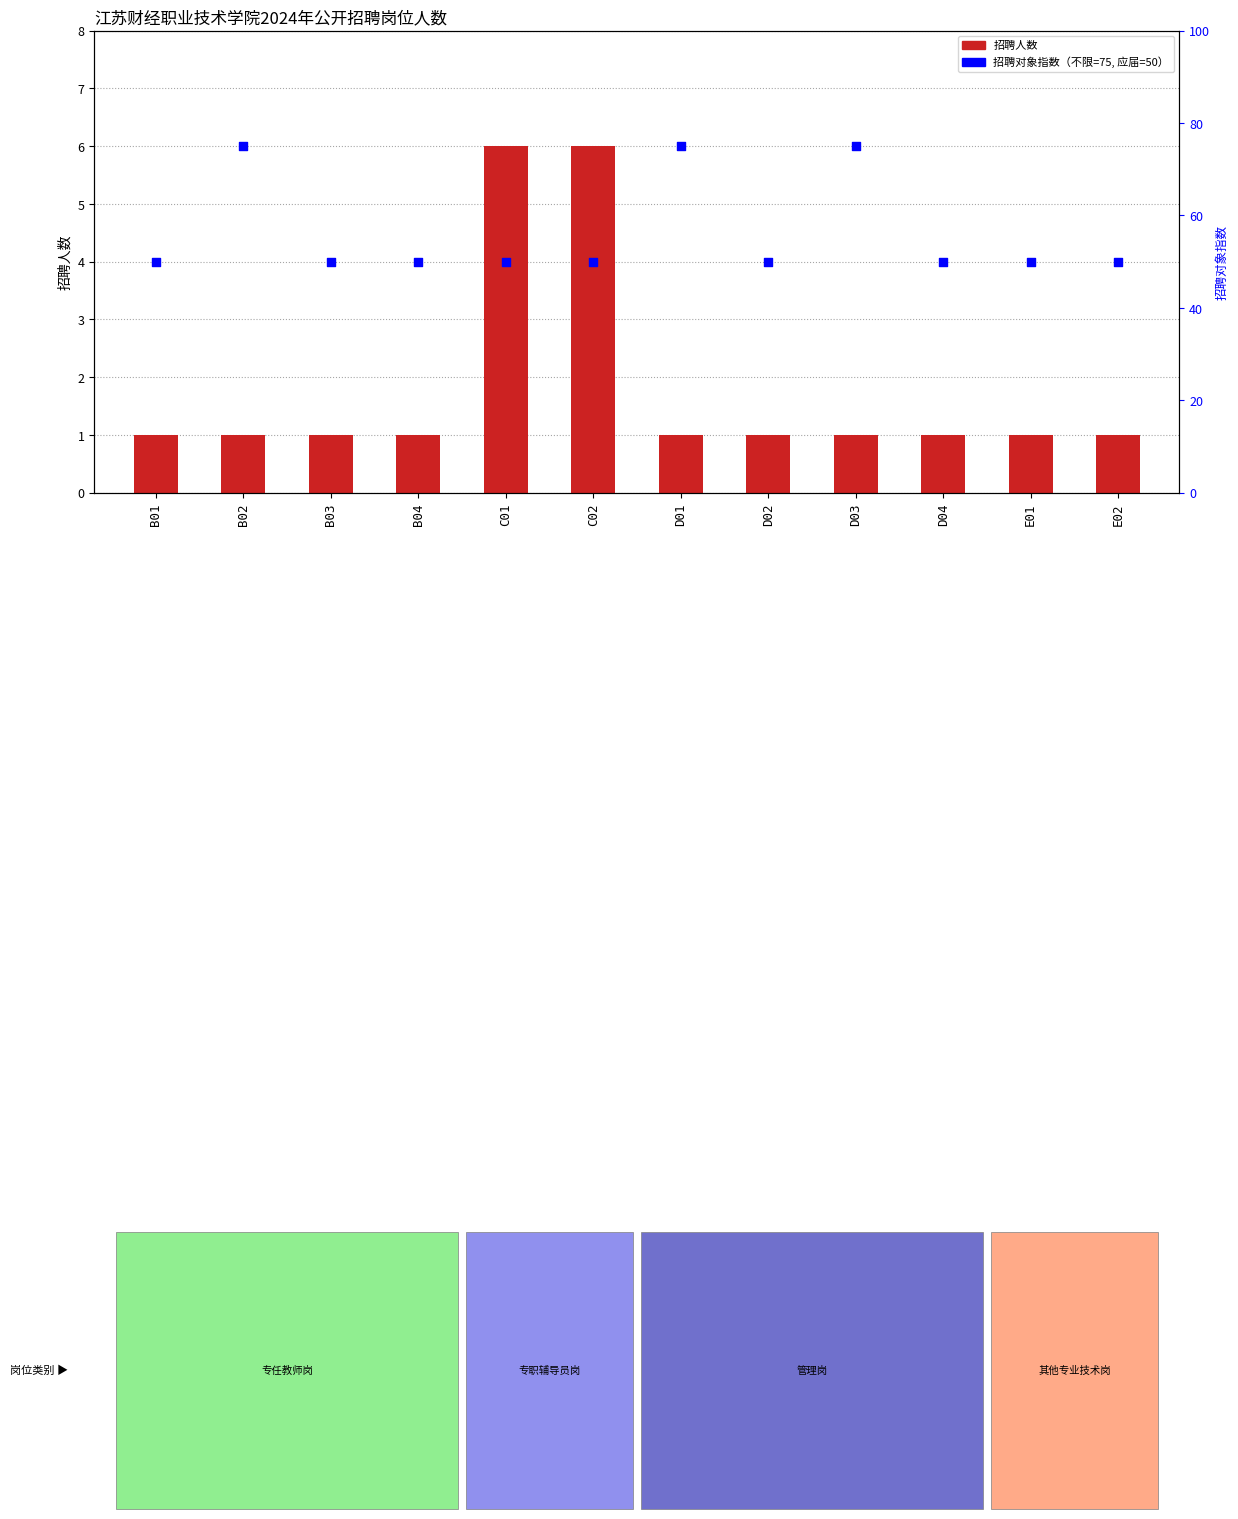

At how many categories does at least one series exceed 3?

12